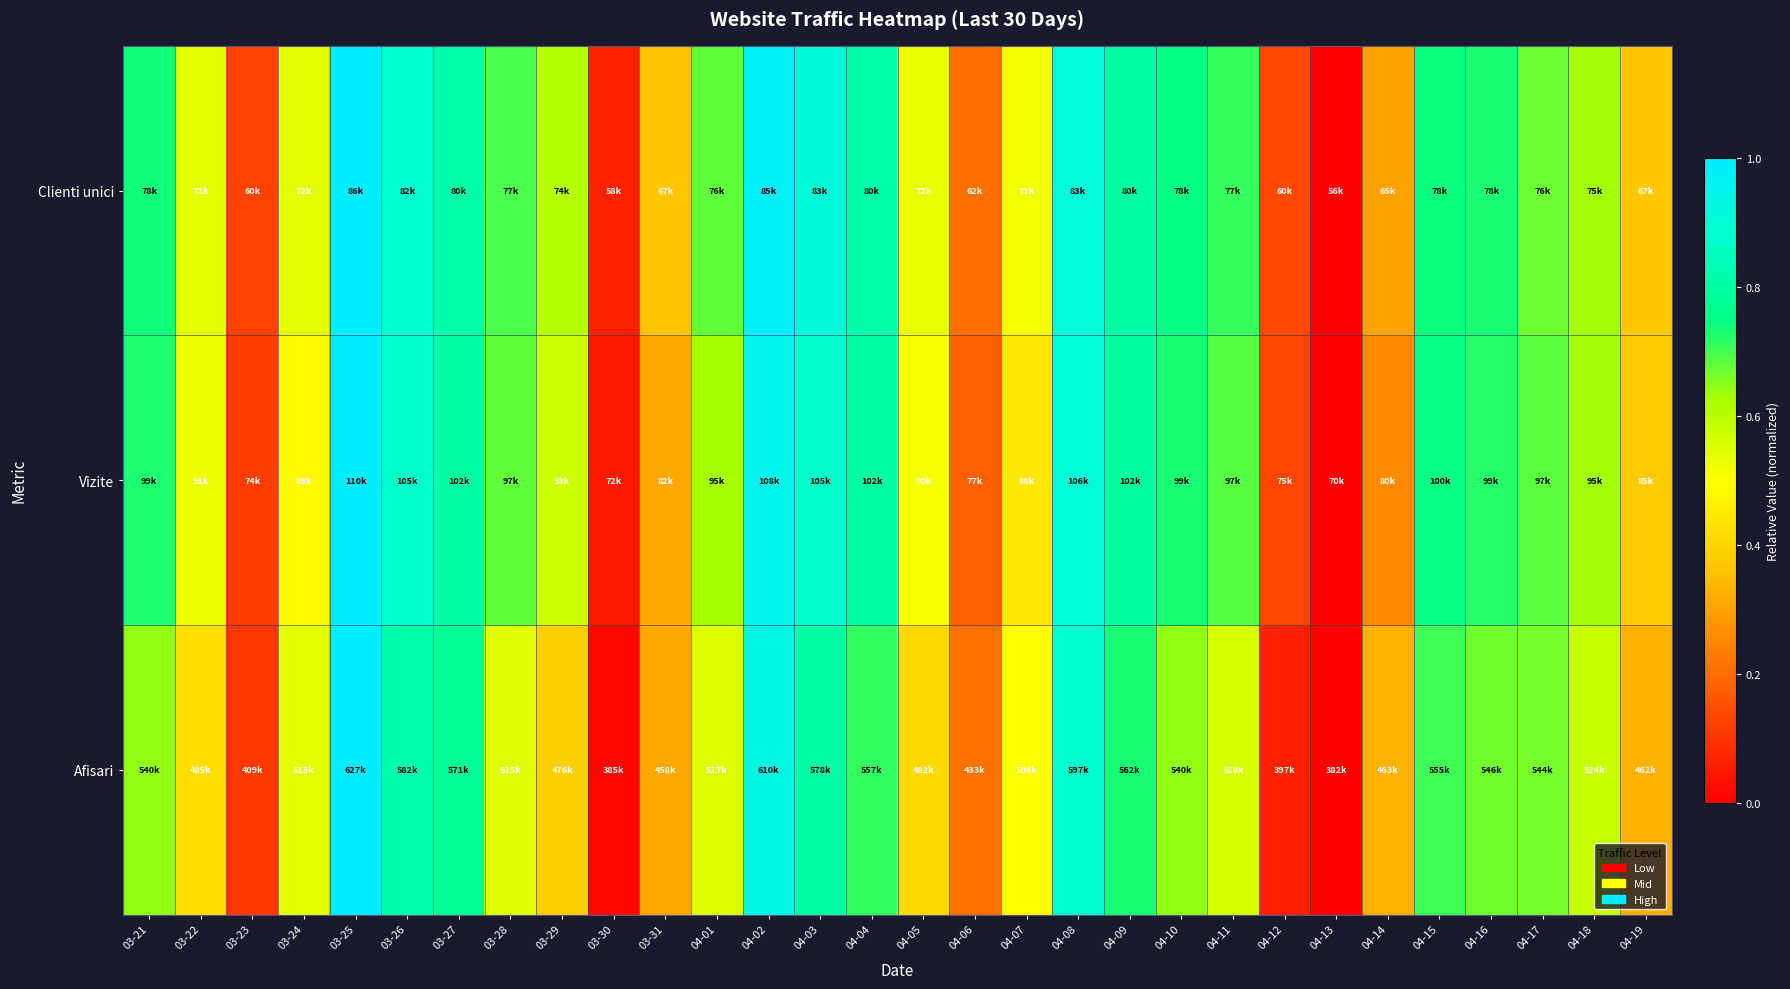

List the series in order of their overall mean, highest first.

Clienti unici, Vizite, Afisari